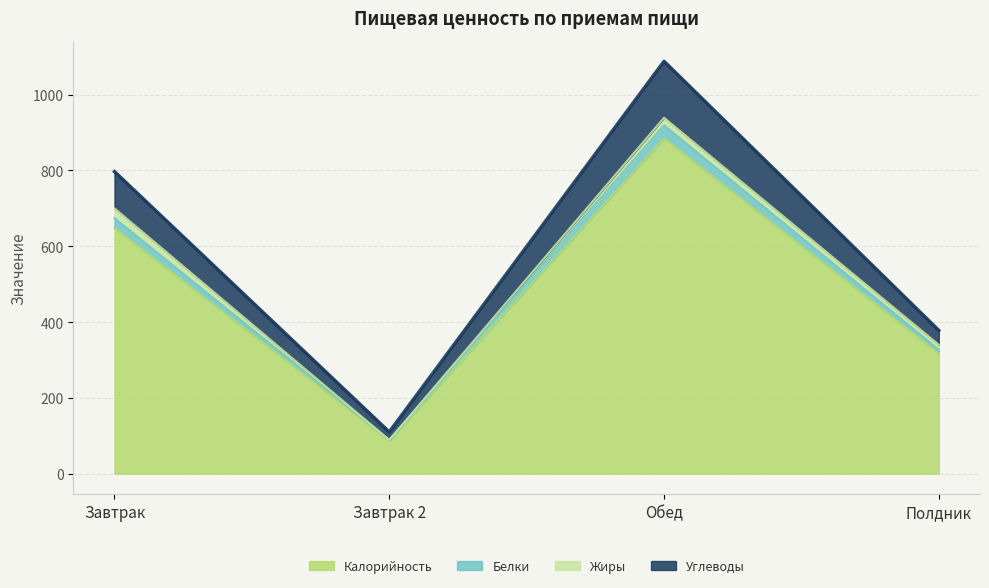

At which category is the sum across all series the highest?

Обед